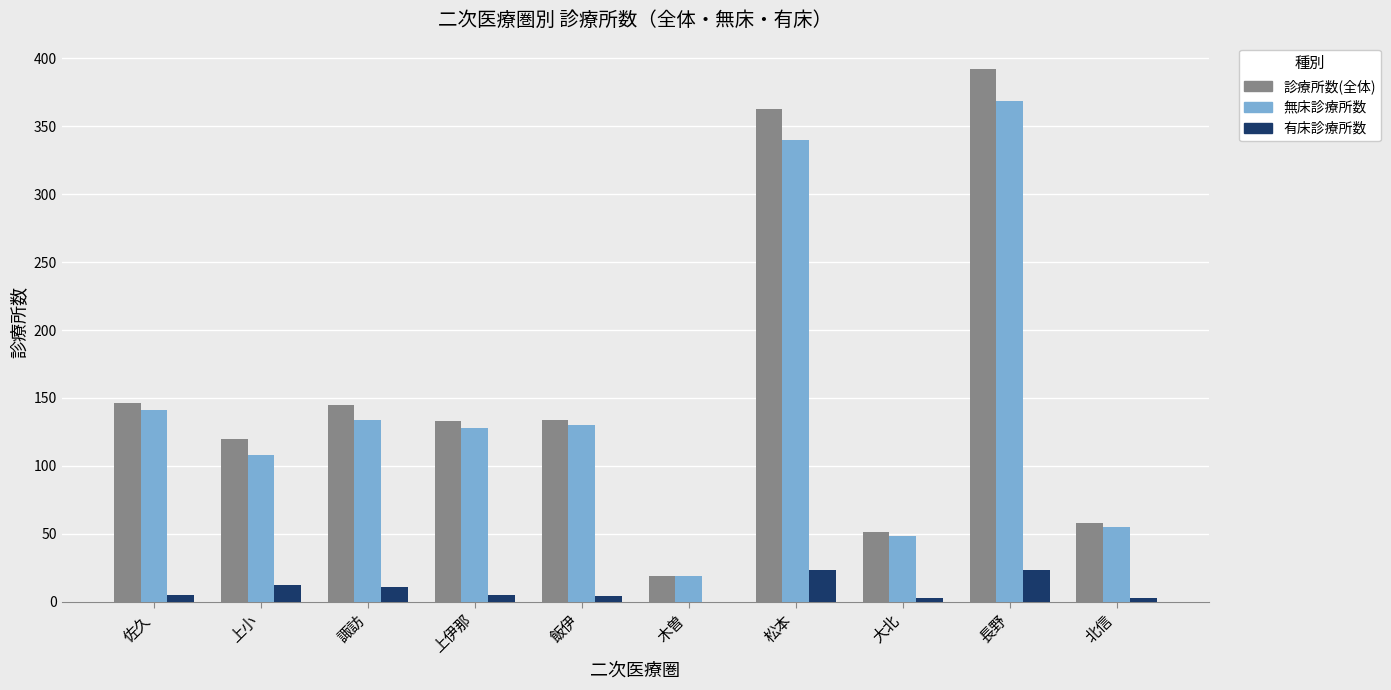

Between 上伊那 and 木曽, which series saw the biggest shift?

診療所数(全体)